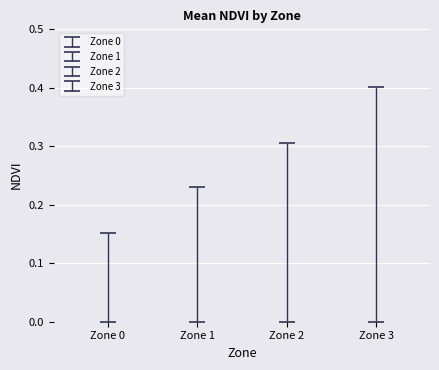

Reading left to right, extract all data points from this chart.

Mean NDVI: Zone 0=0.1	Zone 1=0.2	Zone 2=0.3	Zone 3=0.4
Std NDVI: Zone 0=0.0	Zone 1=0.0	Zone 2=0.0	Zone 3=0.0